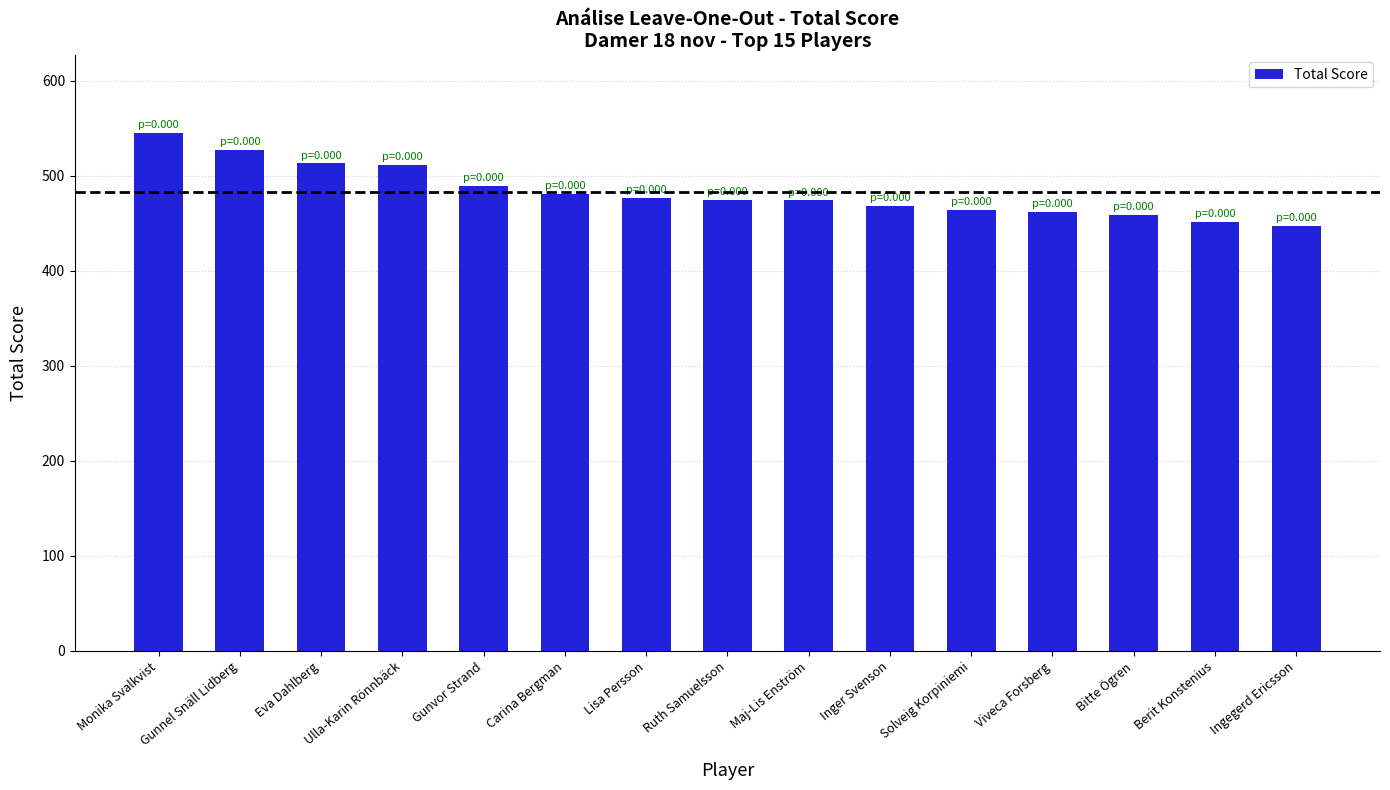

What is the difference between the values at Maj-Lis Enström and Ruth Samuelsson?

1